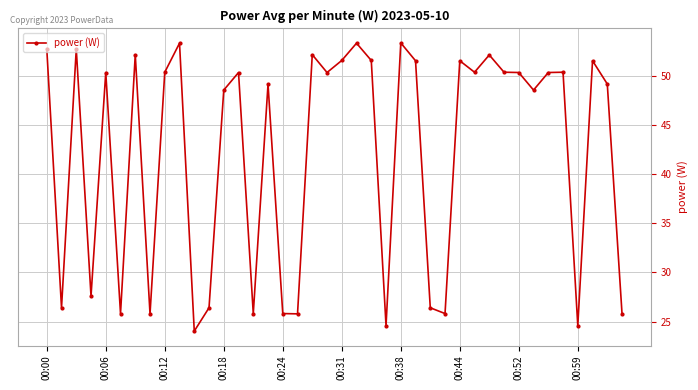

What is the value of the 39th point from the left?

49.2